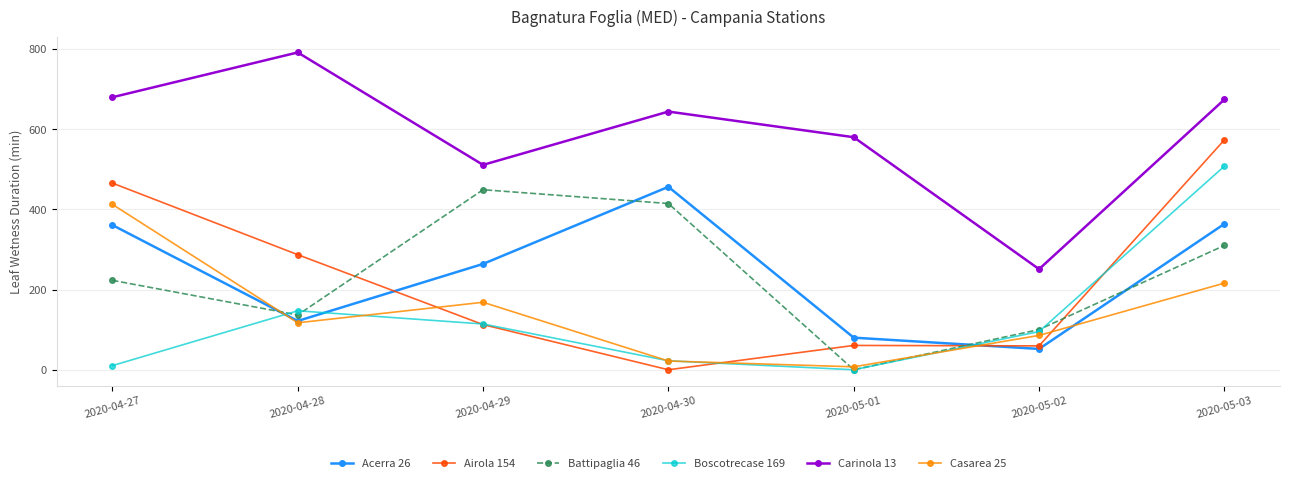

Is it true that Battipaglia 46 equals 64.4 at 2020-04-28?

False